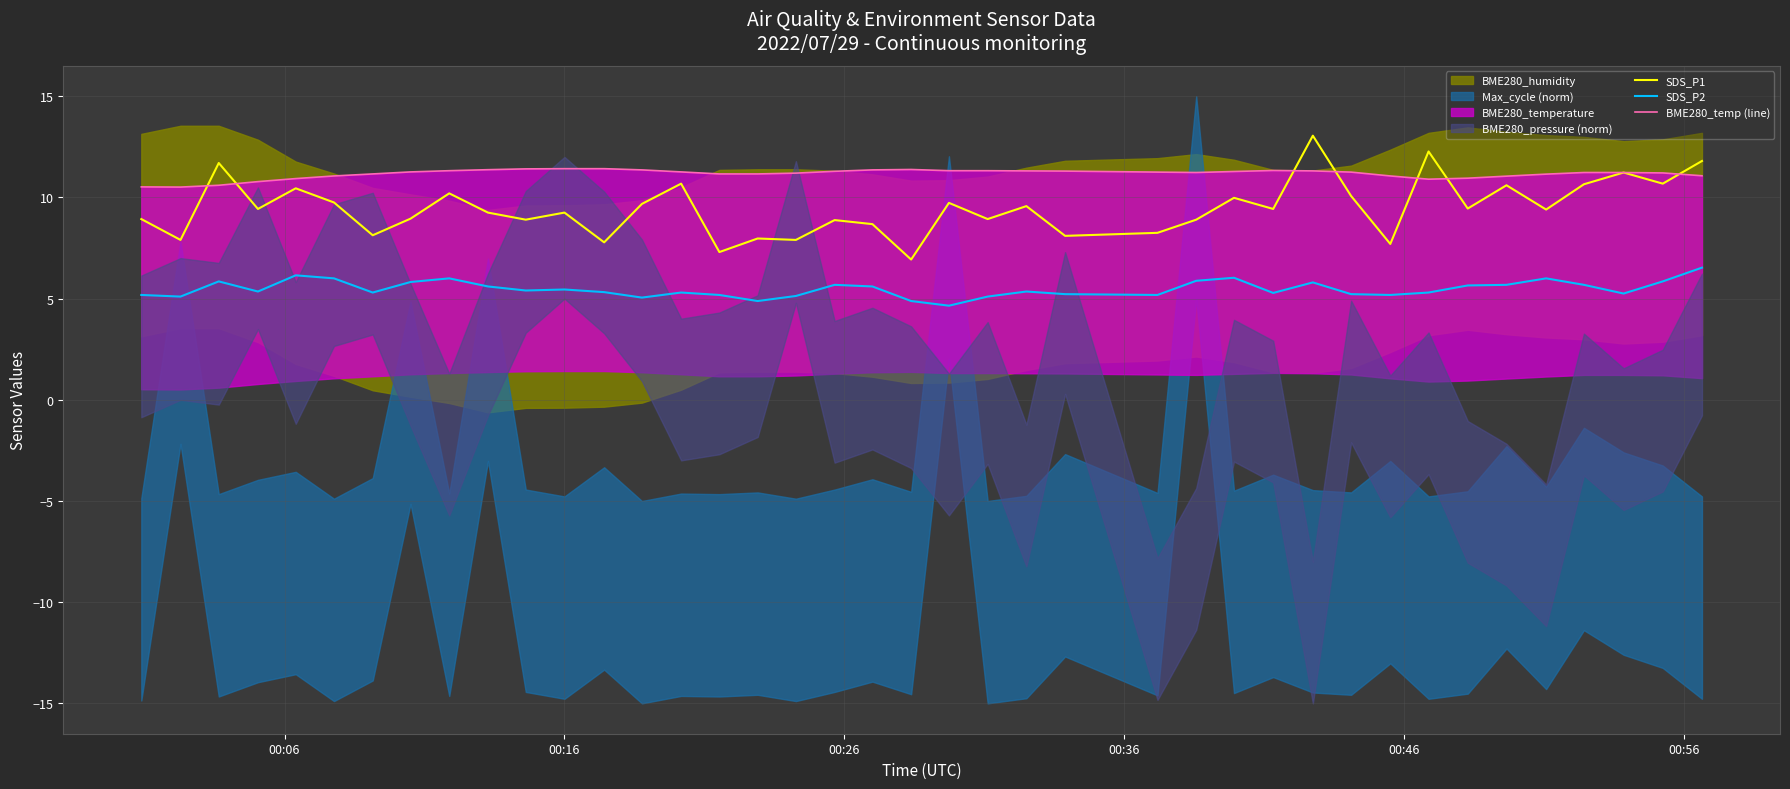

True or false: SDS_P2 and SDS_P1 cross at least once.

False